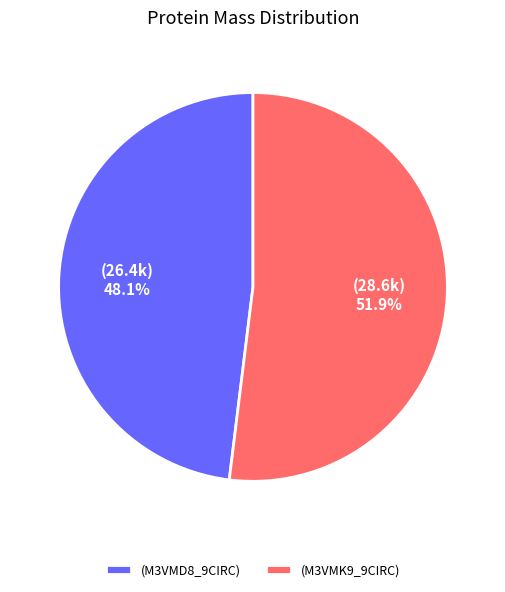

Between (28.6k) 51.9% and (26.4k) 48.1%, which is larger?

(28.6k) 51.9%